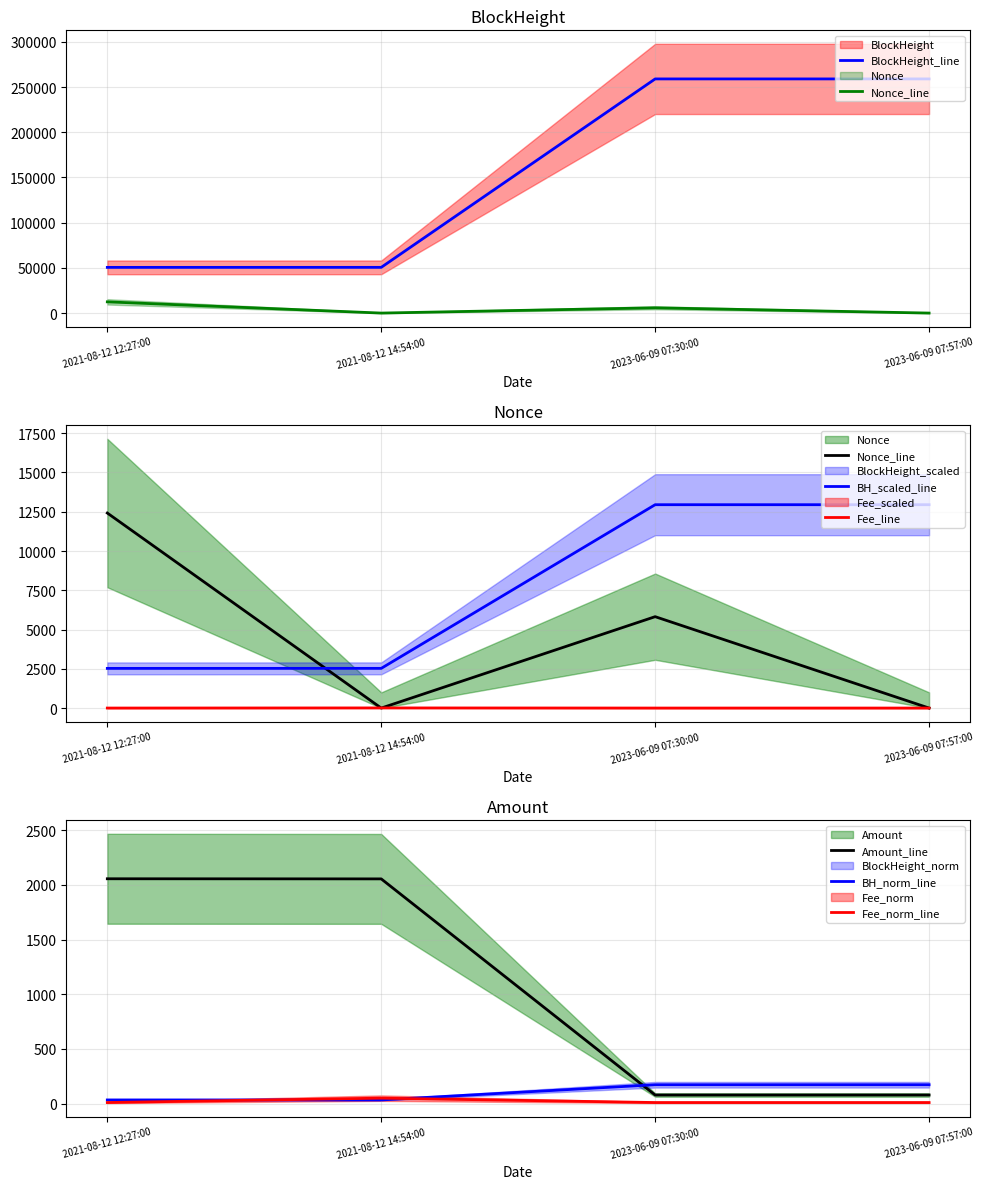

Reading left to right, what are all the values shown in this chart?

BlockHeight: 2021-08-12 12:27:00=50542.0	2021-08-12 14:54:00=50571.0	2023-06-09 07:30:00=258967.0	2023-06-09 07:57:00=258973.0
Nonce: 2021-08-12 12:27:00=12419.0	2021-08-12 14:54:00=0.0	2023-06-09 07:30:00=5820.0	2023-06-09 07:57:00=1.0
Amount: 2021-08-12 12:27:00=2055.9	2021-08-12 14:54:00=2054.8	2023-06-09 07:30:00=78.8	2023-06-09 07:57:00=78.8
Fee: 2021-08-12 12:27:00=2.0	2021-08-12 14:54:00=10.0	2023-06-09 07:30:00=2.0	2023-06-09 07:57:00=2.0